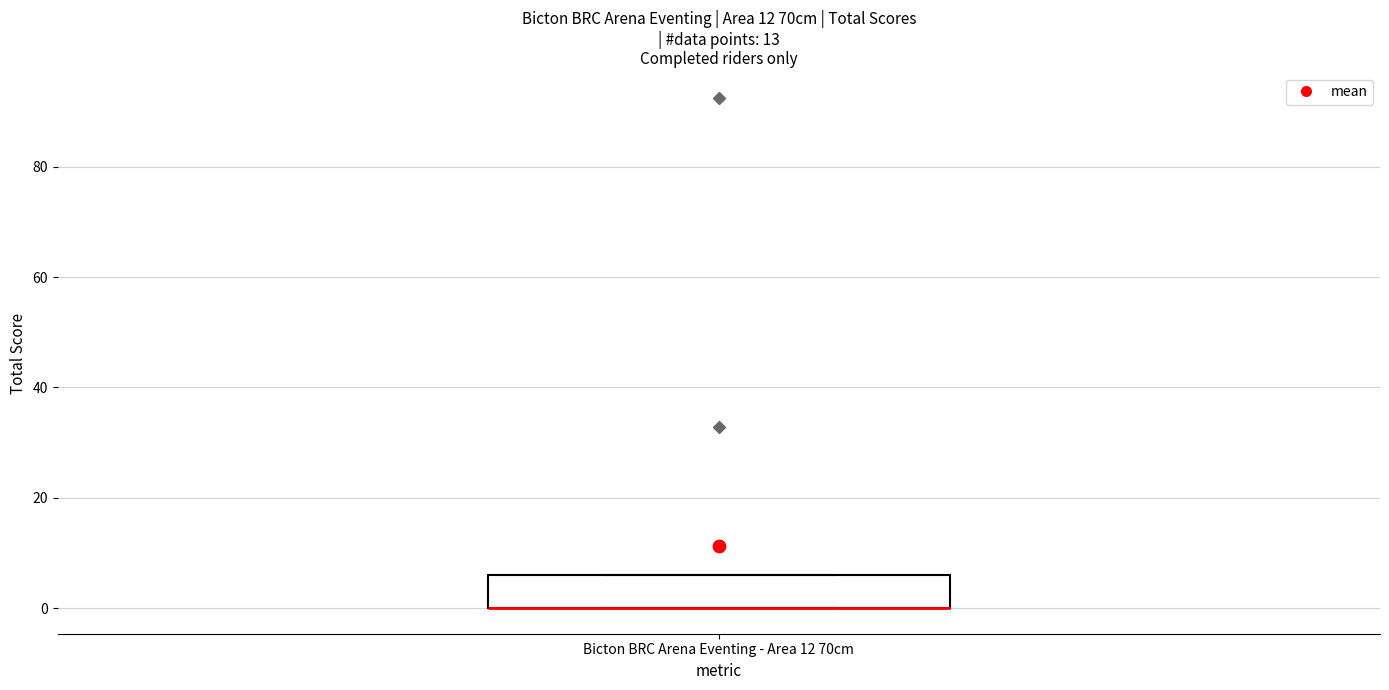

Transcribe this box plot: give where the median line is, the range the box spans, and where the two whiskers end, as read against the y-axis. The values are not printed on the chart, so give them approximately, as read against the axis.

median 0 (drawn on the box's lower edge), box 0 to 6, whiskers 0 to 6